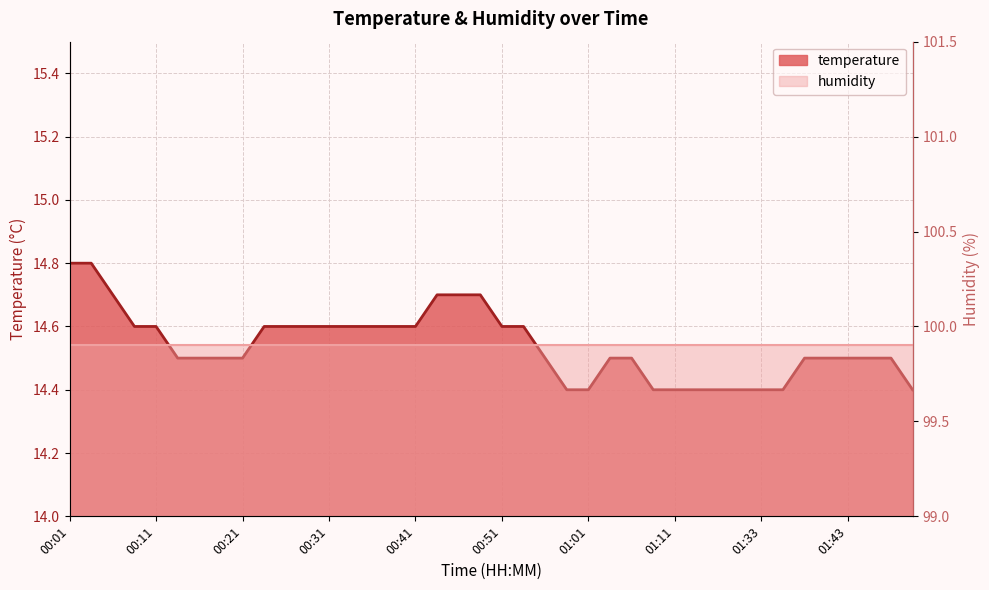

What is the greatest value displayed?

14.8